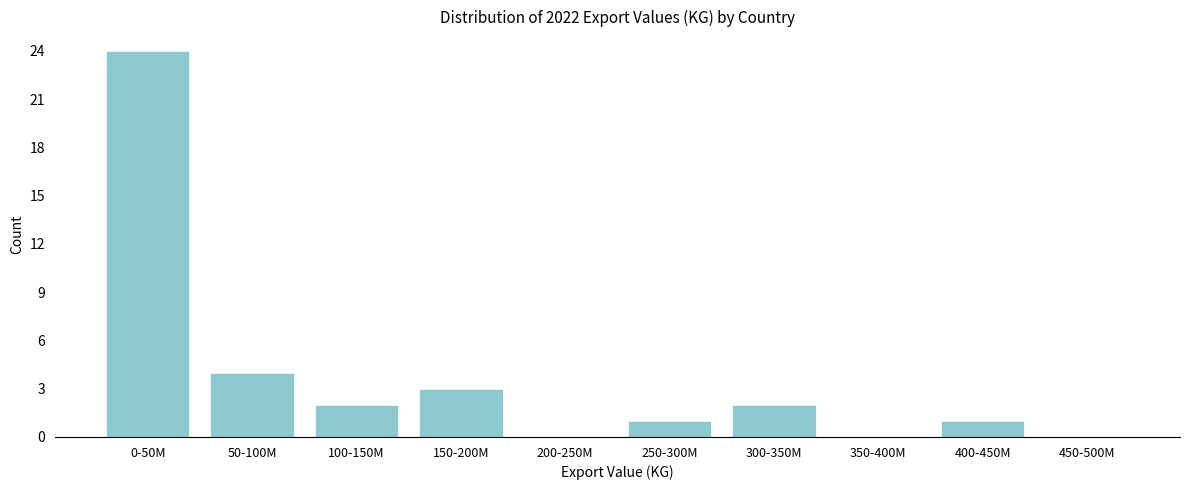

Reading right to left, extract all data points from this chart.

450-500M=0	400-450M=1	350-400M=0	300-350M=2	250-300M=1	200-250M=0	150-200M=3	100-150M=2	50-100M=4	0-50M=24